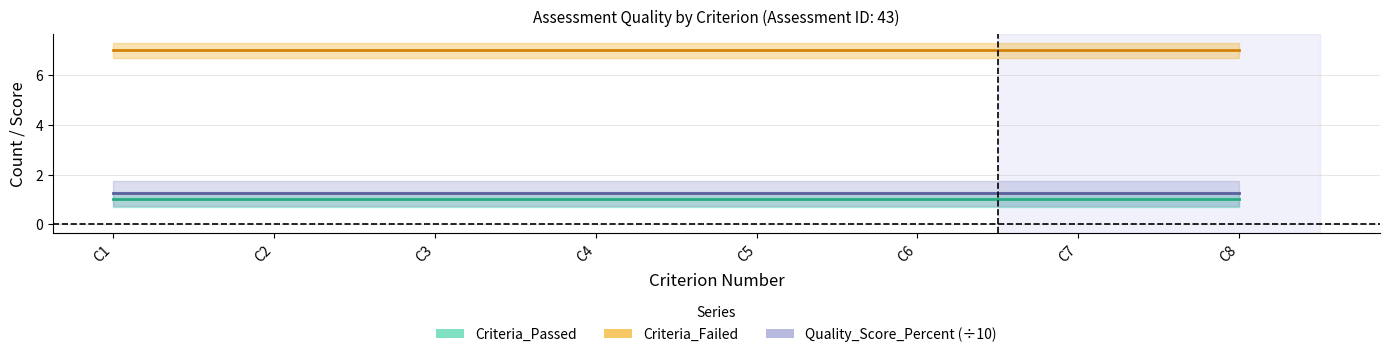

List the labels in order of Criteria_Failed value, largest first.

C1, C2, C3, C4, C5, C6, C7, C8